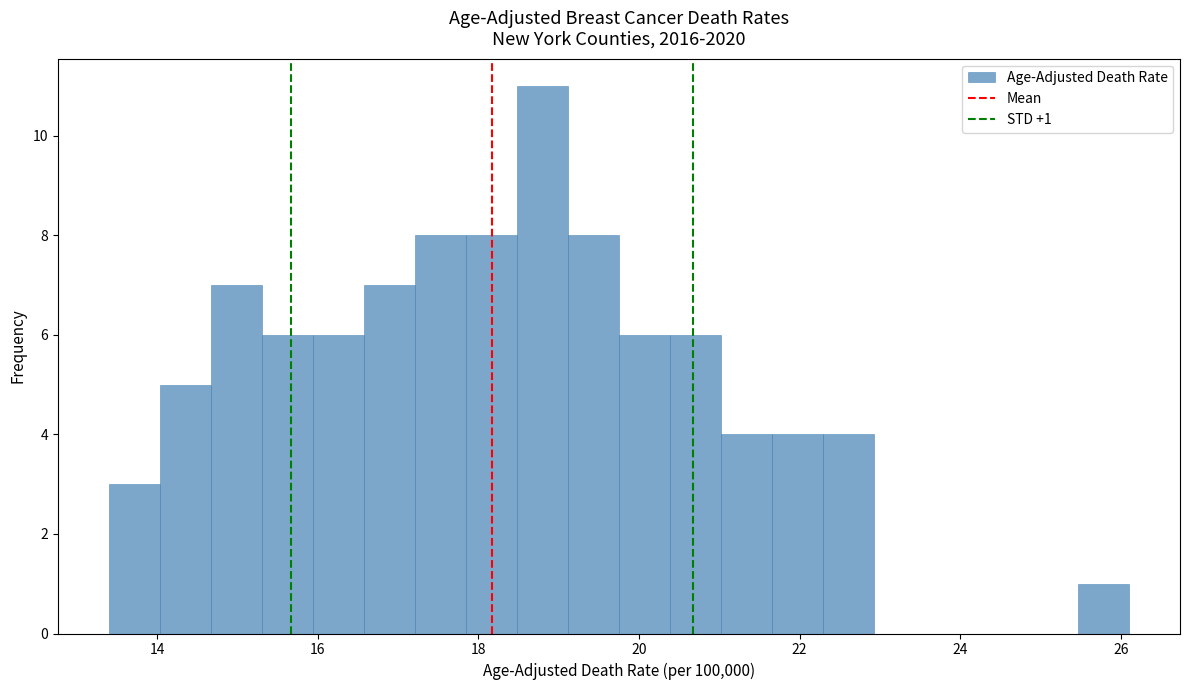

Around what value on the x-axis is the tallest bar? Give the approximate position of its centre, as read against the axis.

18.8